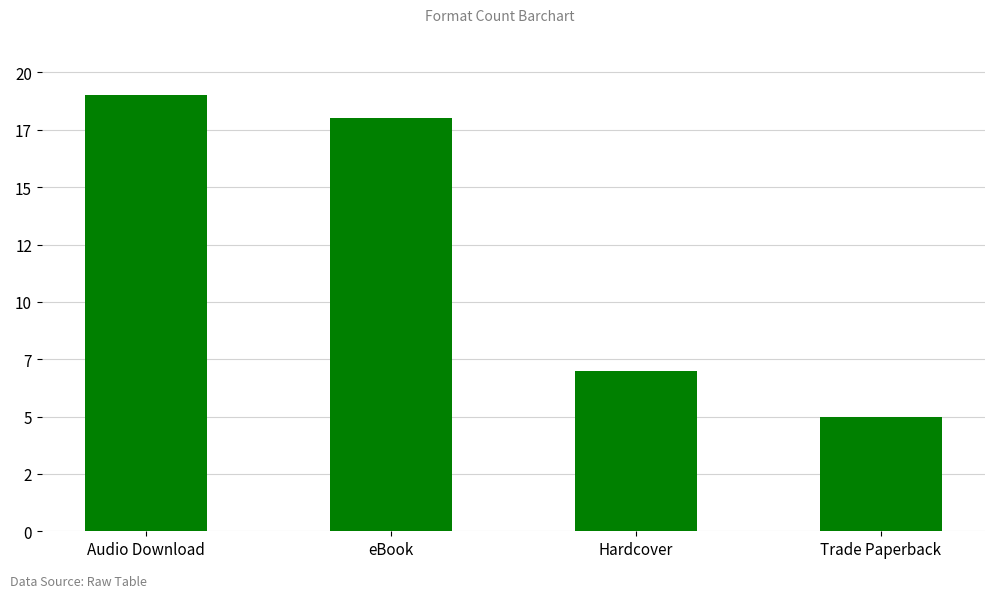

Are the bars horizontal?

No